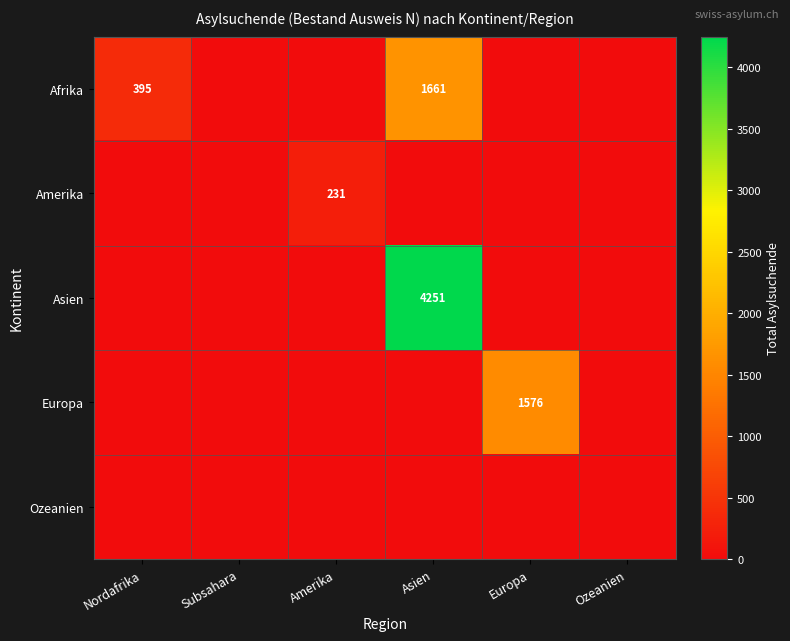

Which series changed the most between Nordafrika and Subsahara?

Afrika